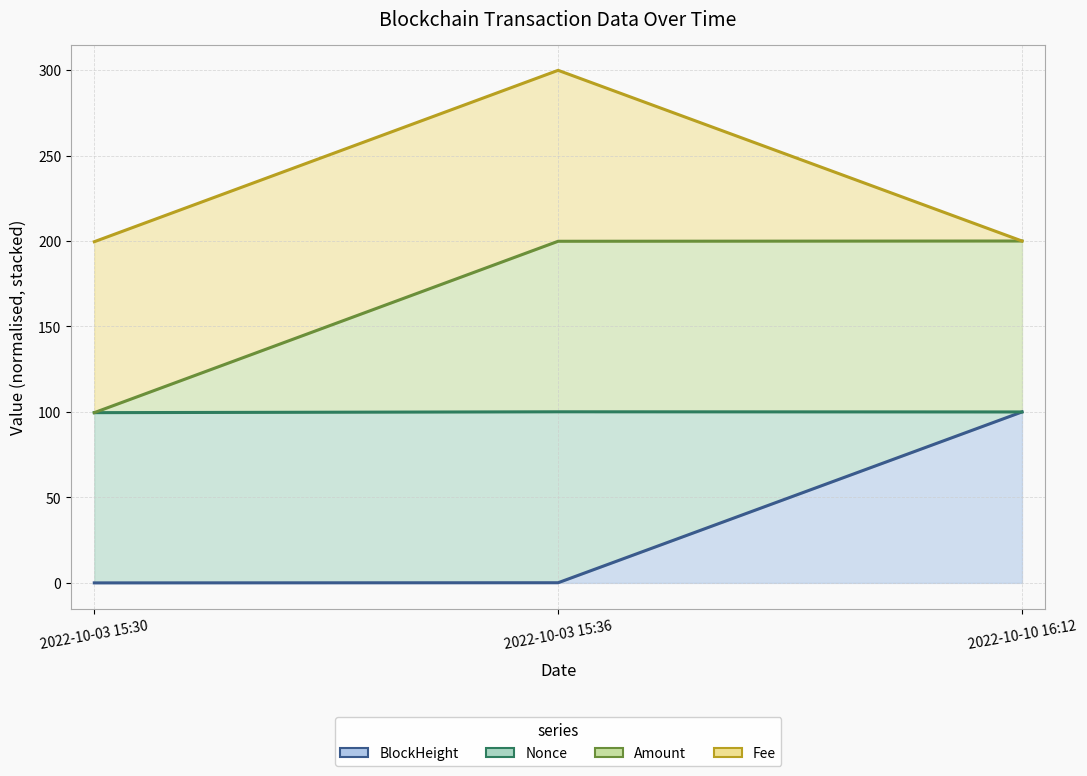

Reading right to left, transcribe all the data shown in this chart.

BlockHeight: 100.0	0.1	0.0
Nonce: 100.0	100.1	99.6
Amount: 200.0	199.8	99.6
Fee: 200.0	299.8	199.6